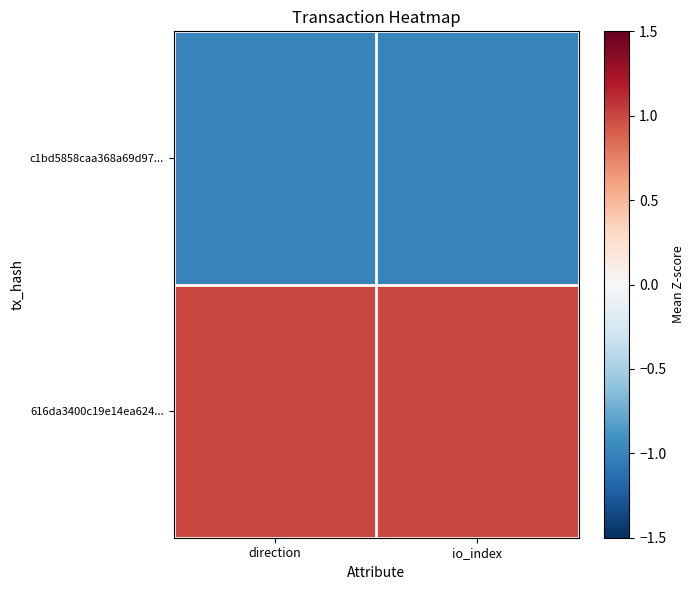

Reading left to right, list all the values displayed in this chart.

c1bd5858caa368a69d97...: direction=-1	io_index=-1
616da3400c19e14ea624...: direction=1	io_index=1